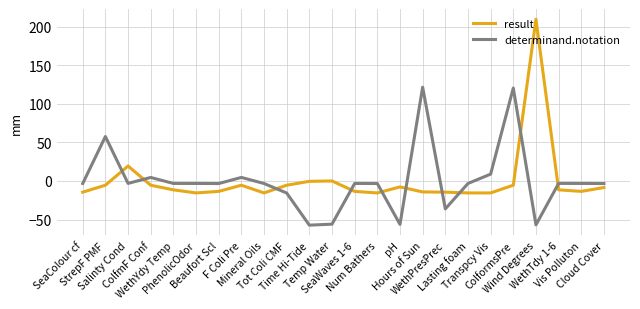

What position from the left is WethPresPrec?

17